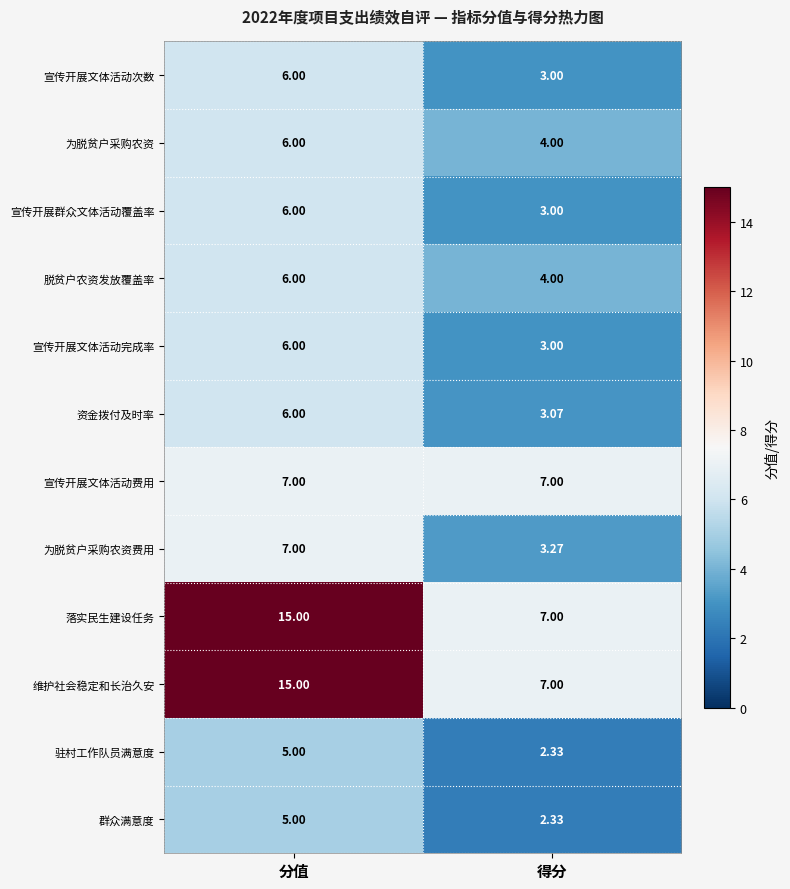

Where is 群众满意度 nearest to the value 3?

得分